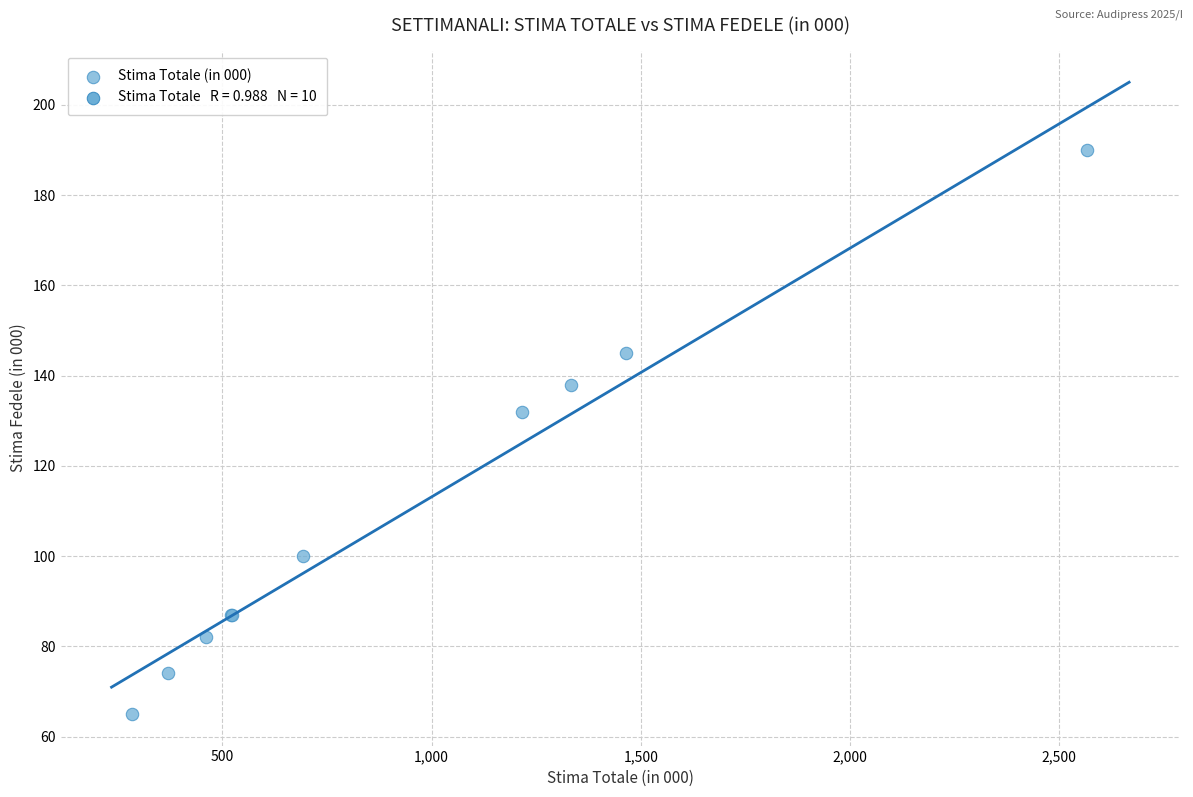

What Y value in the scatter plot is closest to 127?

132